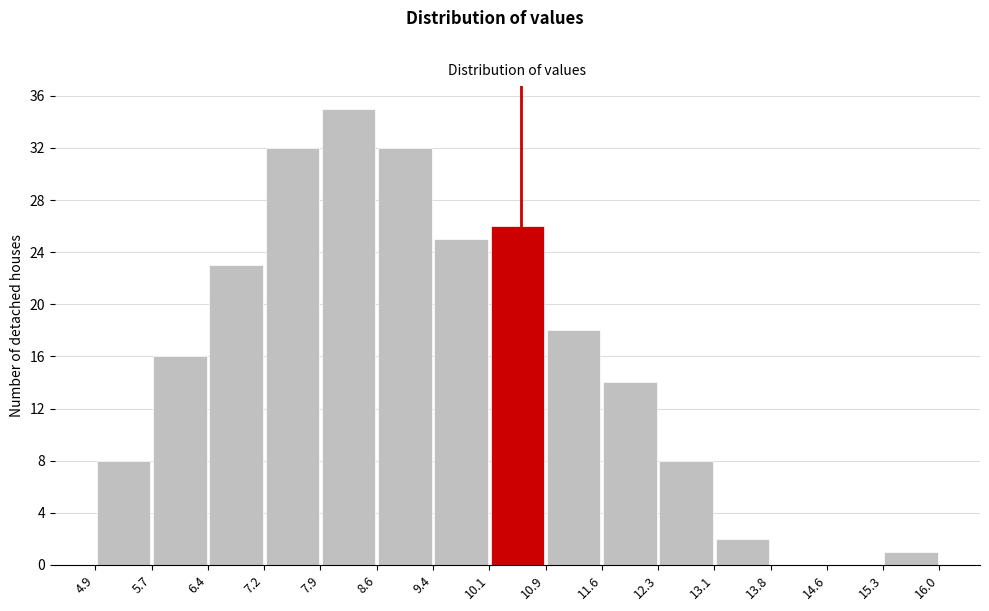

Over which range of the x-axis is the bar tallest?

7.9 to 8.6